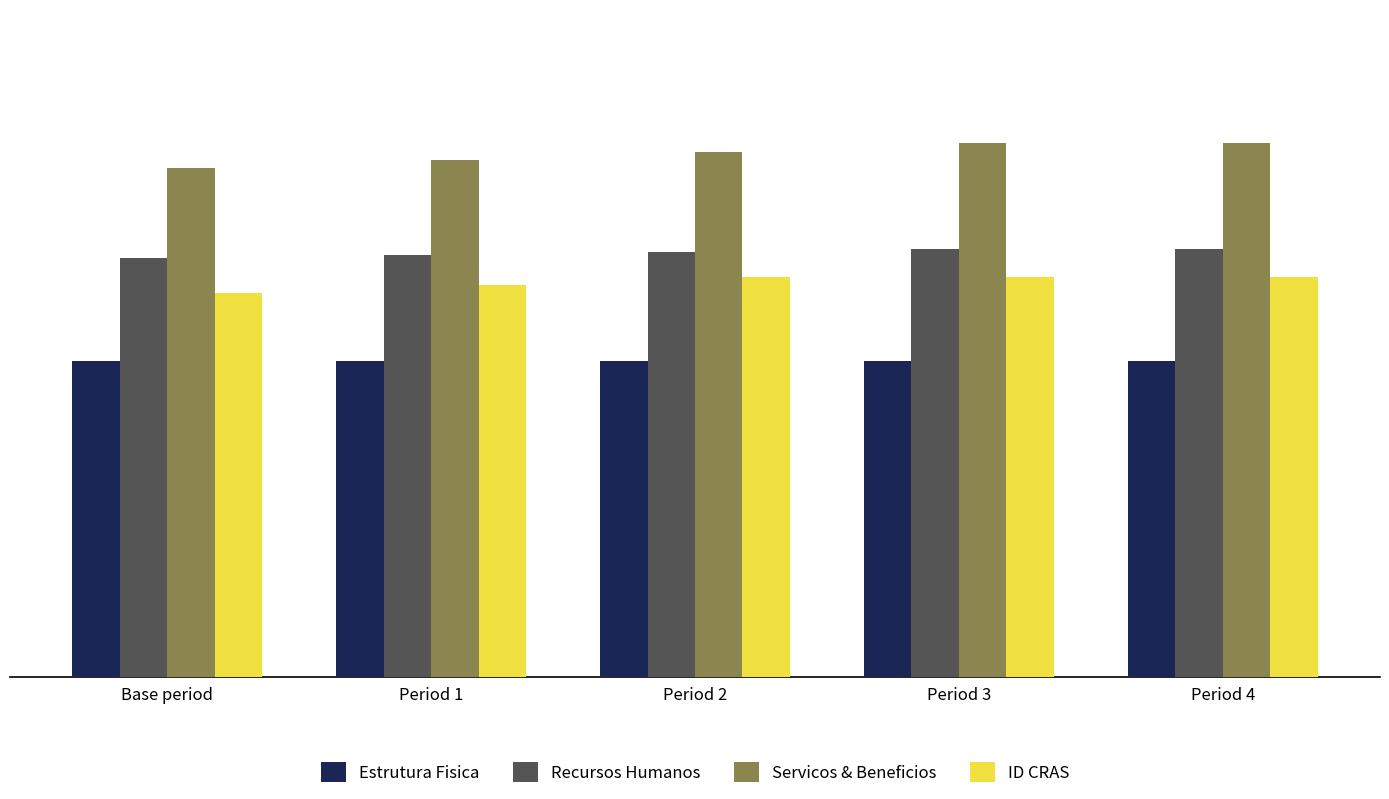

List the series in order of their peak value, lowest first.

Estrutura Fisica, ID CRAS, Recursos Humanos, Servicos & Beneficios